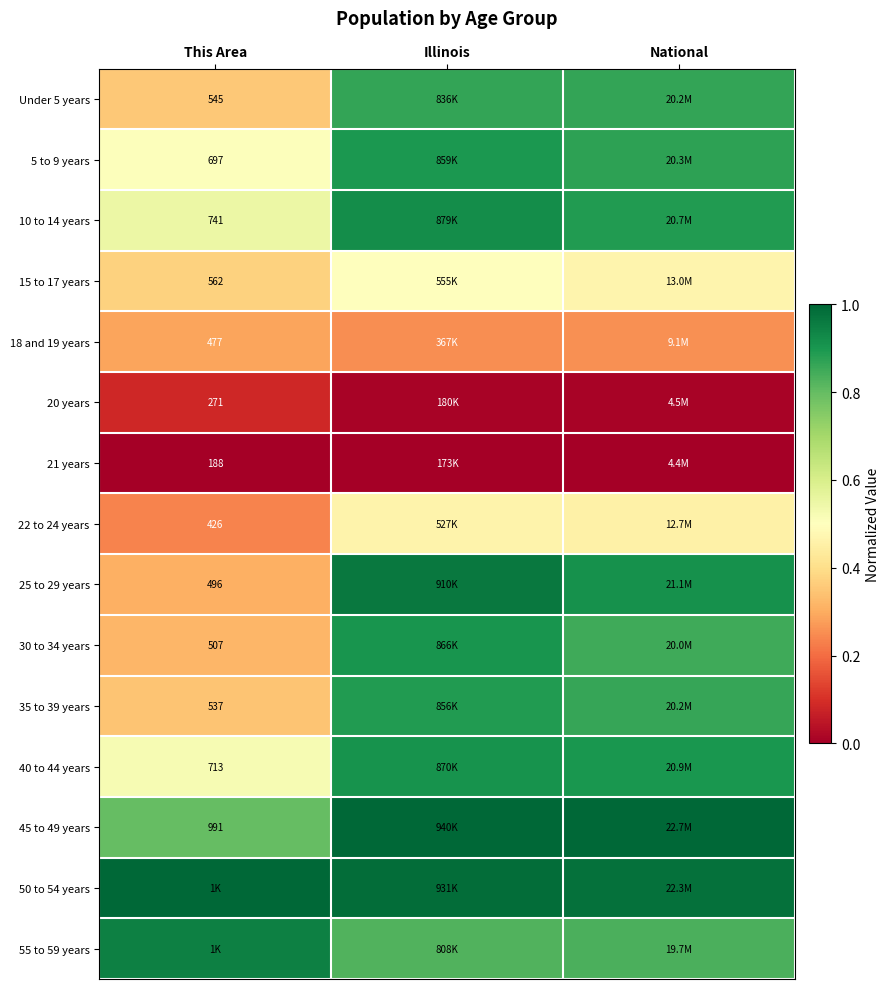

The 15 to 17 years series shows 0.6 at This Area. True or false?

False